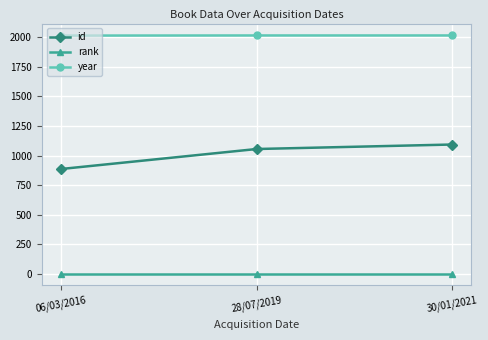

List the labels in order of id value, smallest first.

06/03/2016, 28/07/2019, 30/01/2021